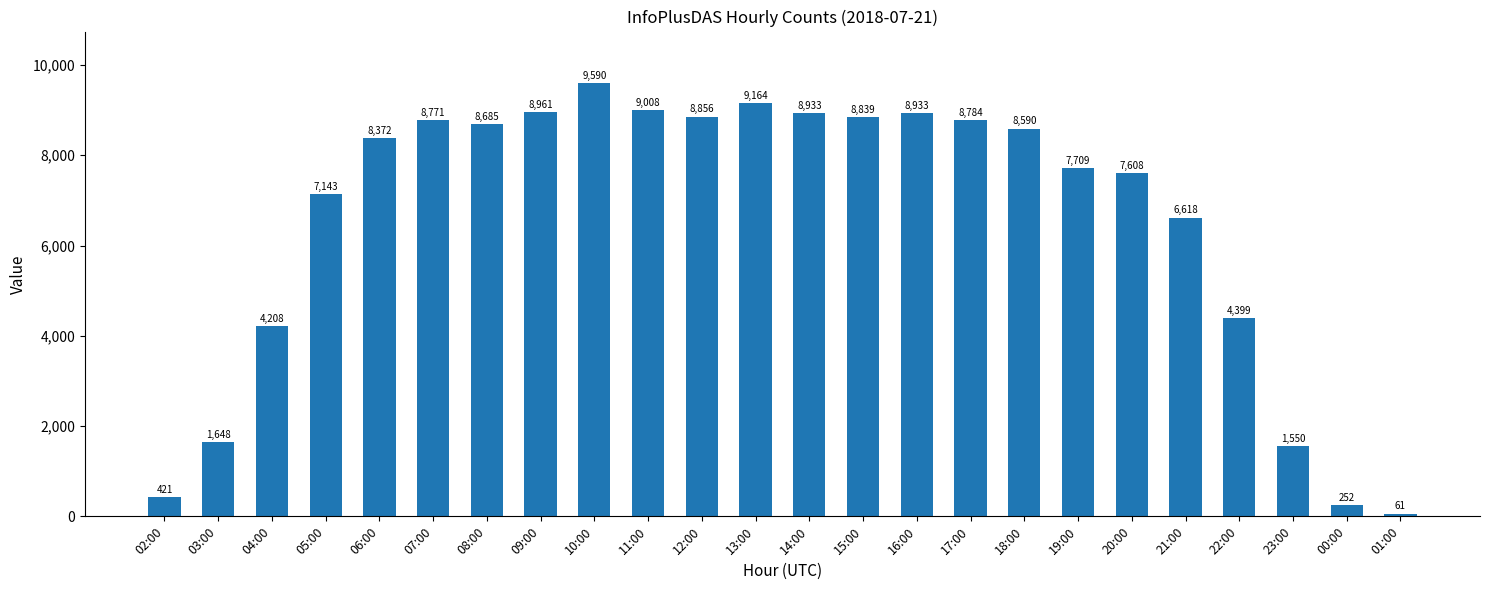

Approximately how many times larger is the value at 21:00 compared to 05:00?

0.9